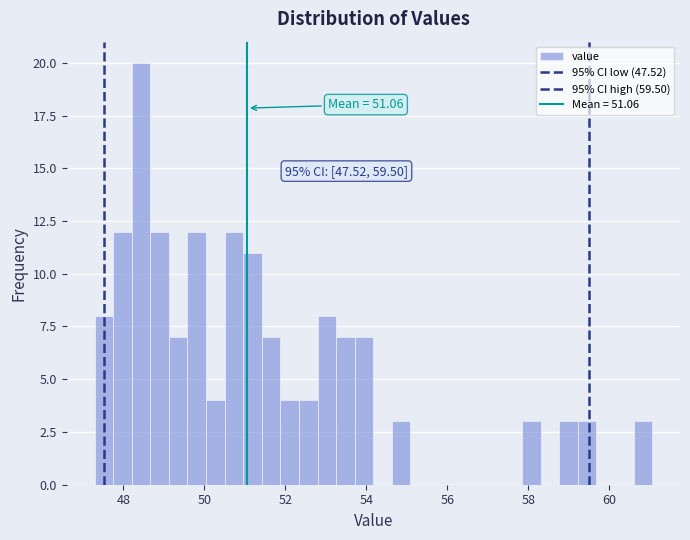

Around what value on the x-axis is the tallest bar? Give the approximate position of its centre, as read against the axis.

48.4